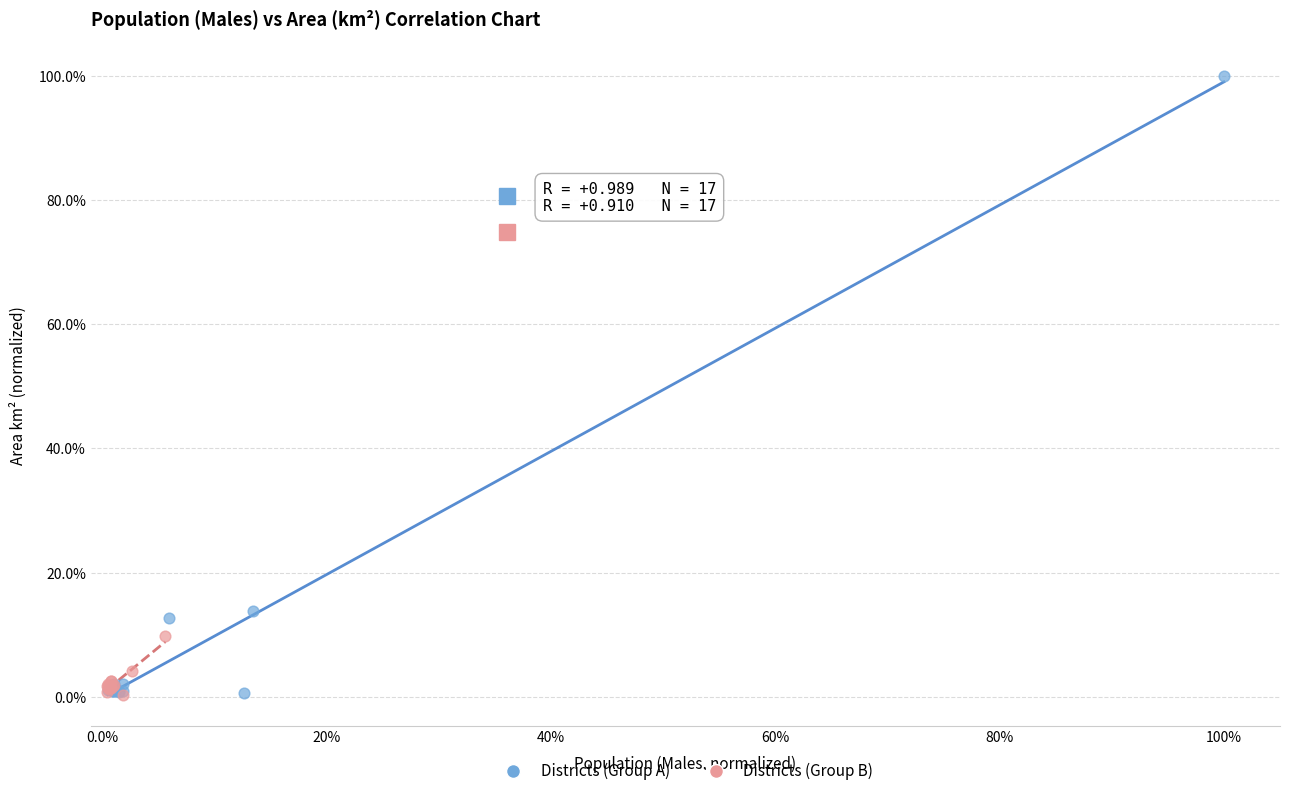

What are all the series names shown in the legend?

Districts (Group A), Districts (Group B)